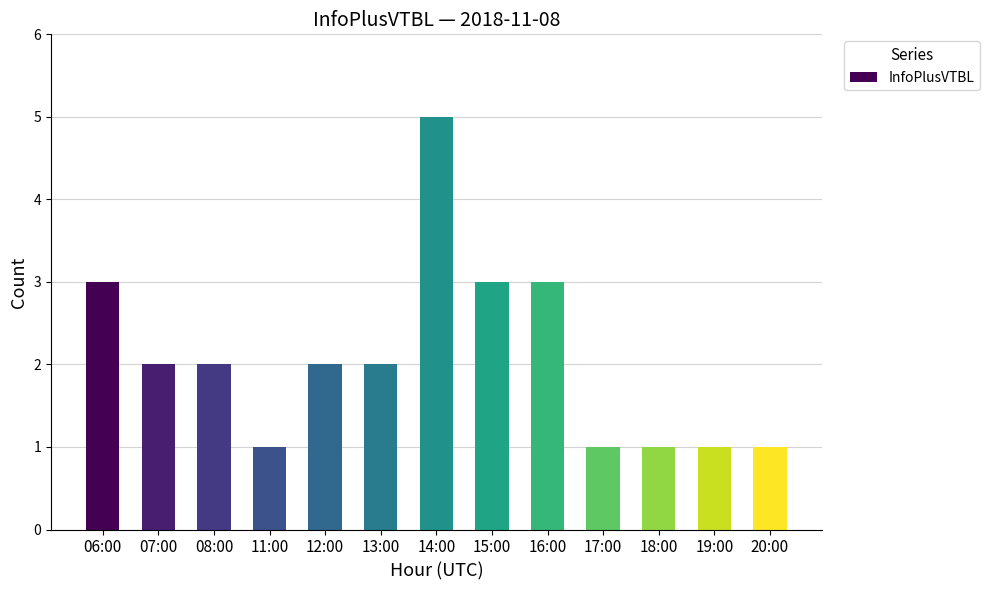

What is the greatest value displayed?

5